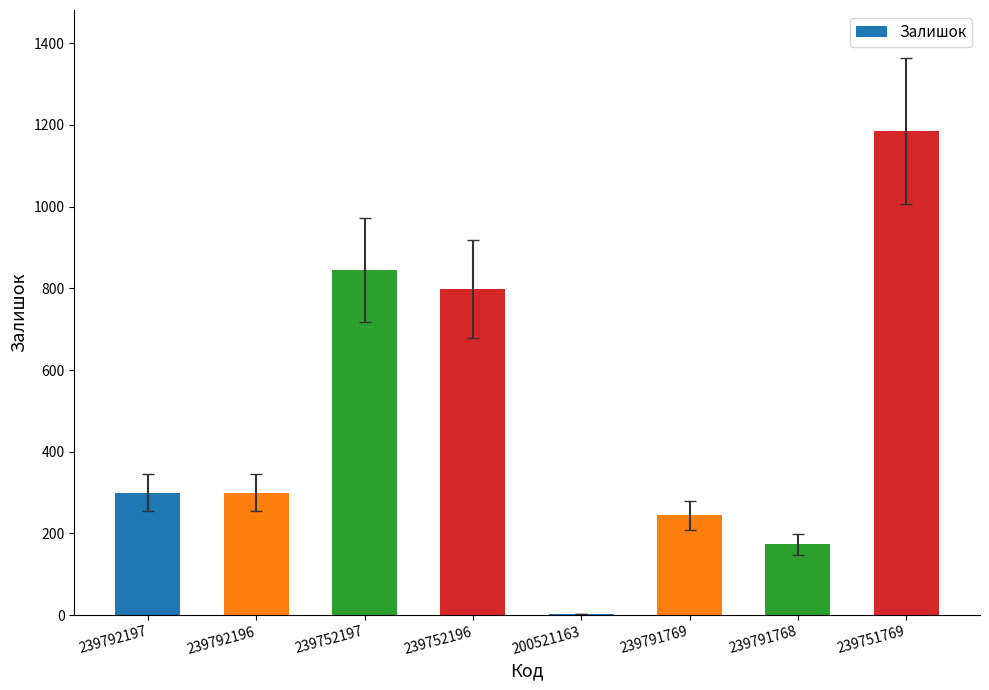

Reading left to right, extract all data points from this chart.

239792197=300	239792196=300	239752197=845	239752196=798	200521163=2	239791769=244	239791768=173	239751769=1185